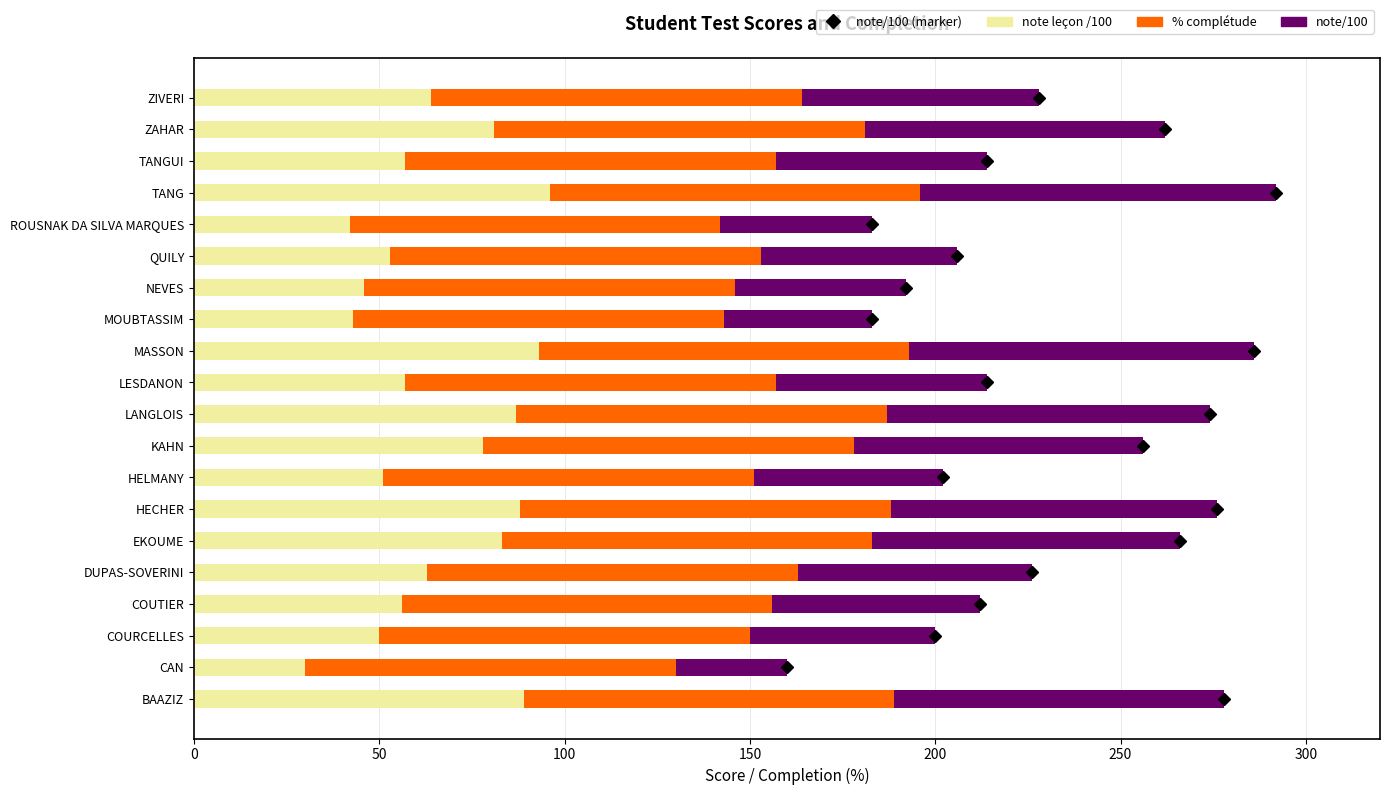

Which category has the lowest value in the note leçon /100 series?

CAN